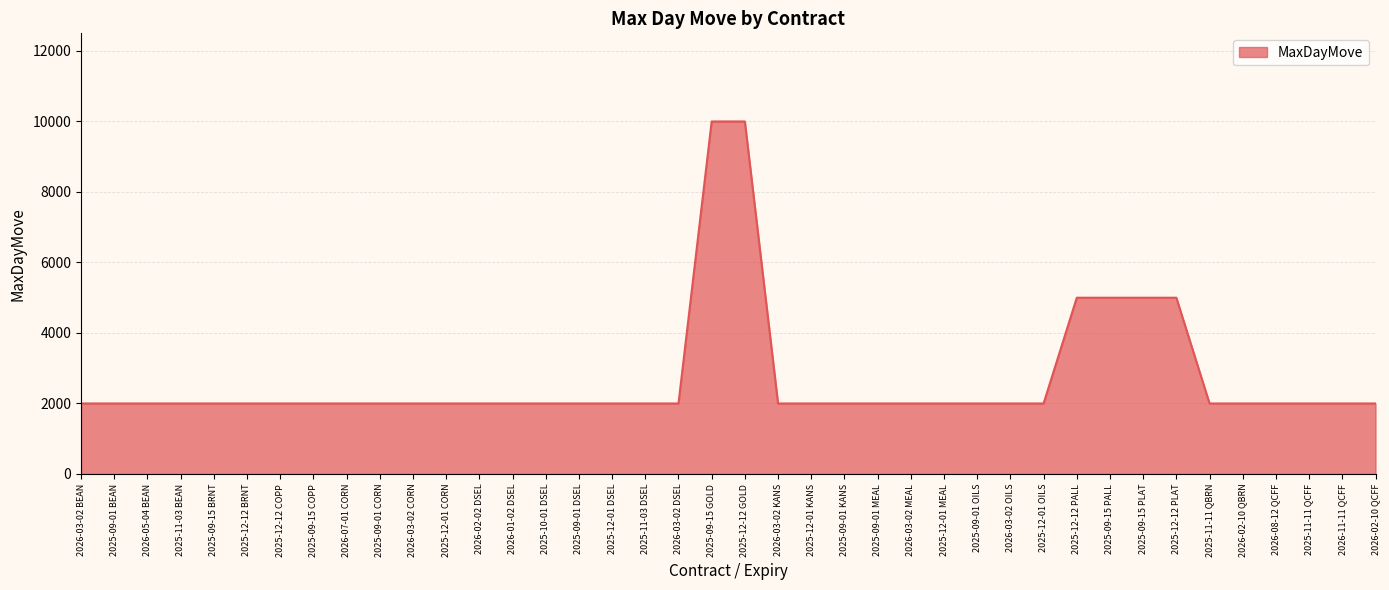

Read the value at 2025-12-12 PALL, to the nearest 10.

5000